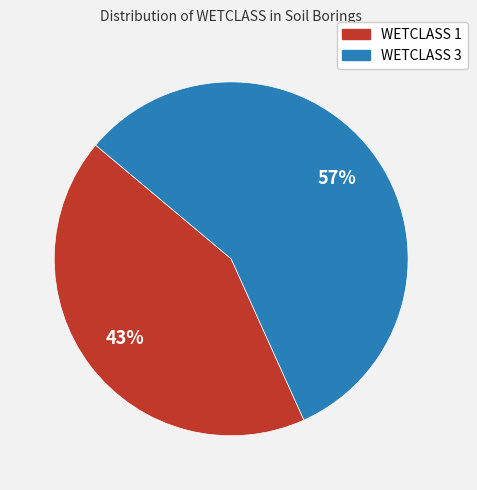

What is the ratio of the value at WETCLASS 3 to the value at WETCLASS 1?

1.3